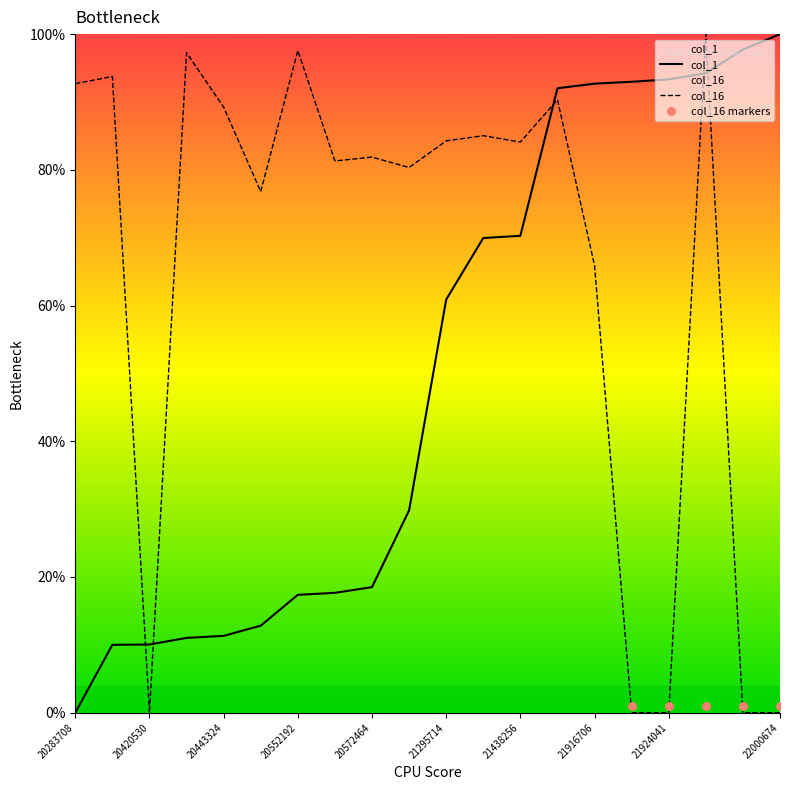

Which series has the widest spread of Y values?

col_1